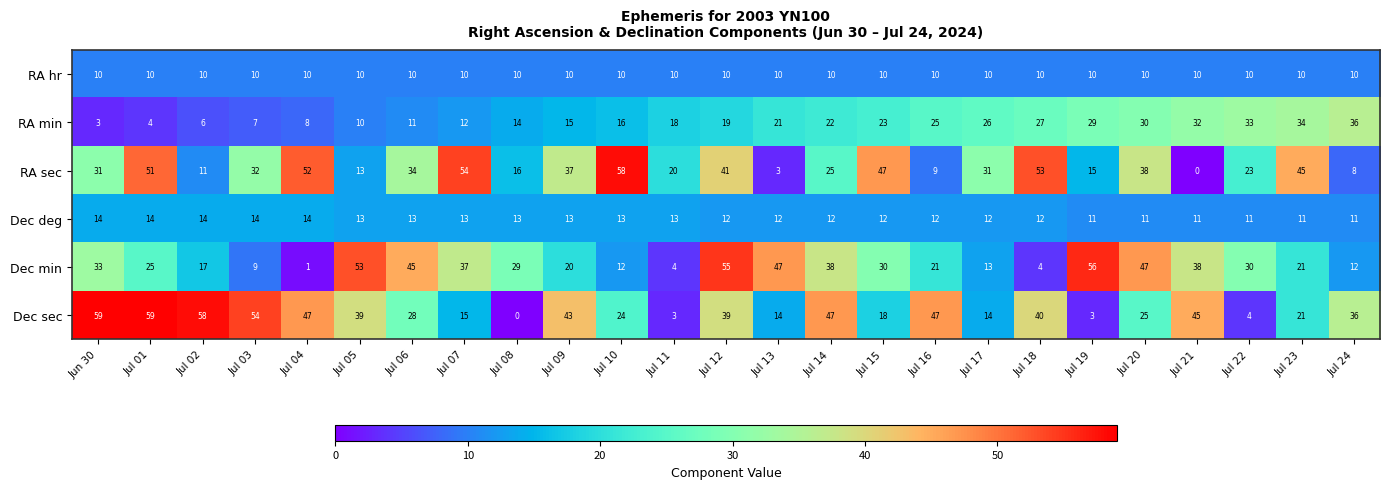

What is the difference between the maximum and minimum values in the Dec deg series?

3